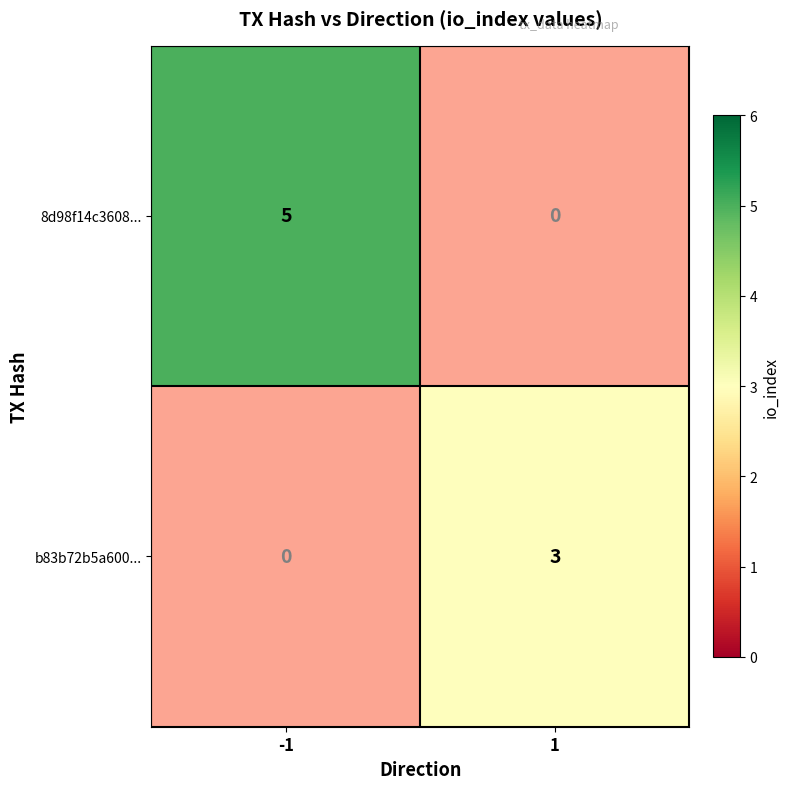

What is the spread (max minus min) of values at 1?

3